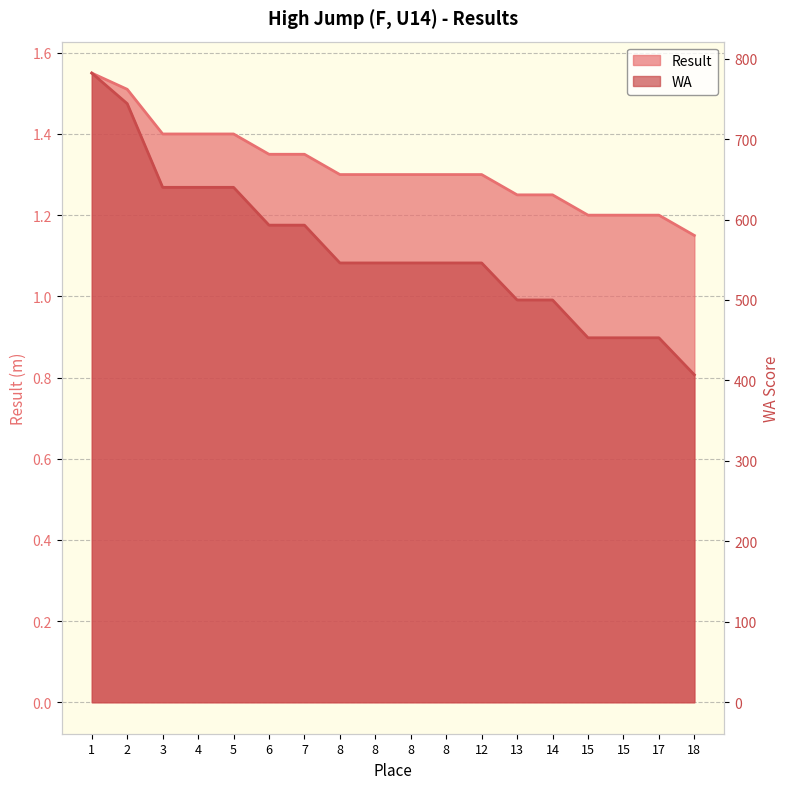

Read the WA value at 3.

640.0